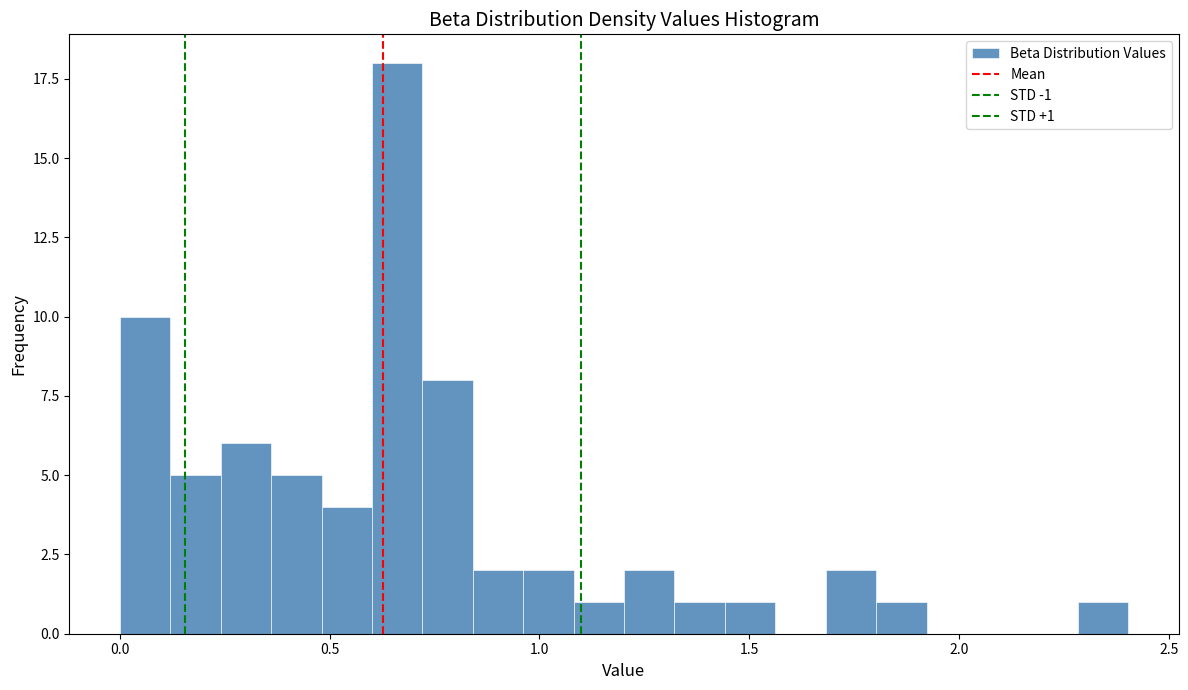

Read against the x-axis, roughly where is the centre of the tallest bar?

0.65